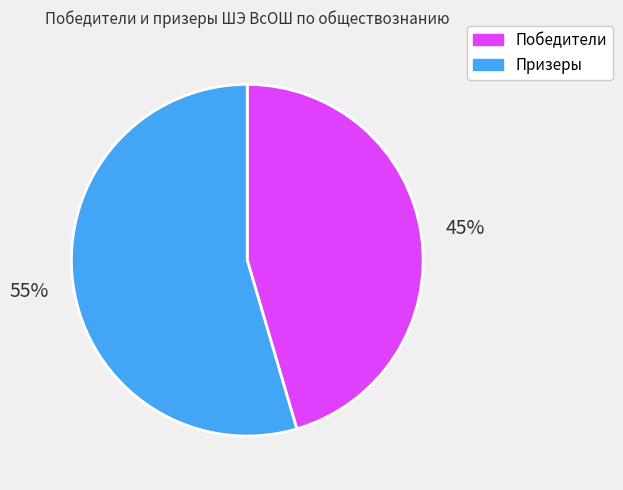

Which has a higher value, Призеры or Победители?

Призеры